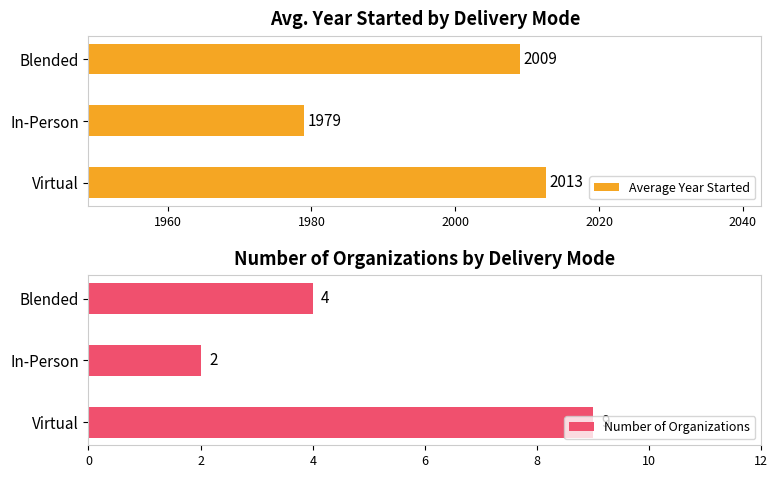

At how many categories does at least one series exceed 1267?

3